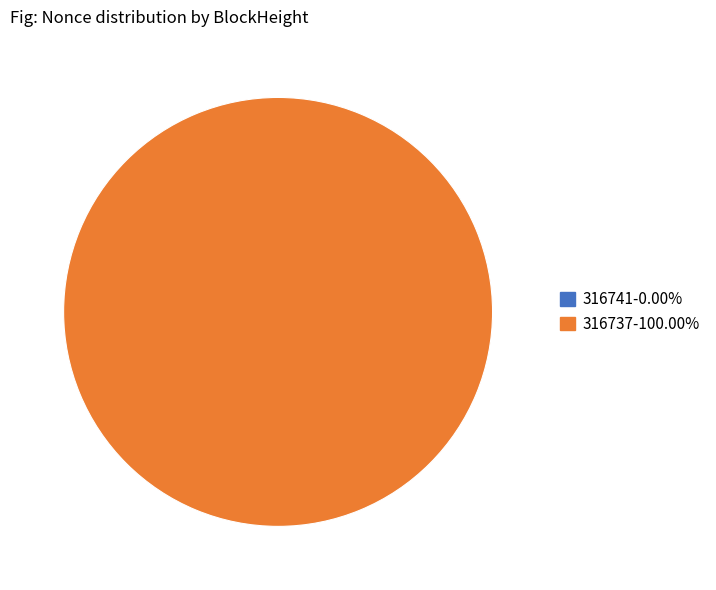

Rank the categories by value from lowest to highest.

316741, 316737